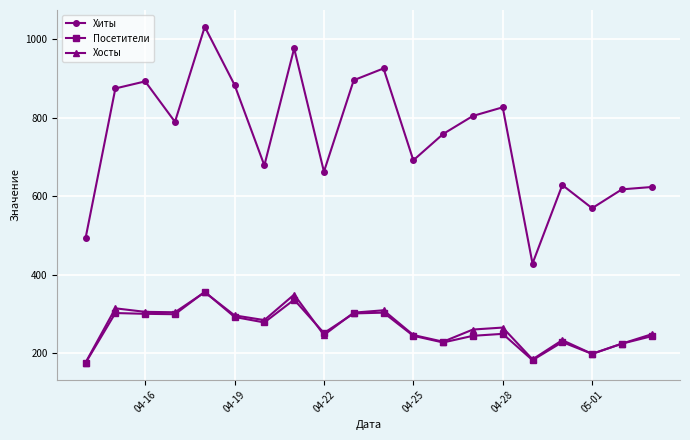

Is this an area chart (filled region under the line)?

No